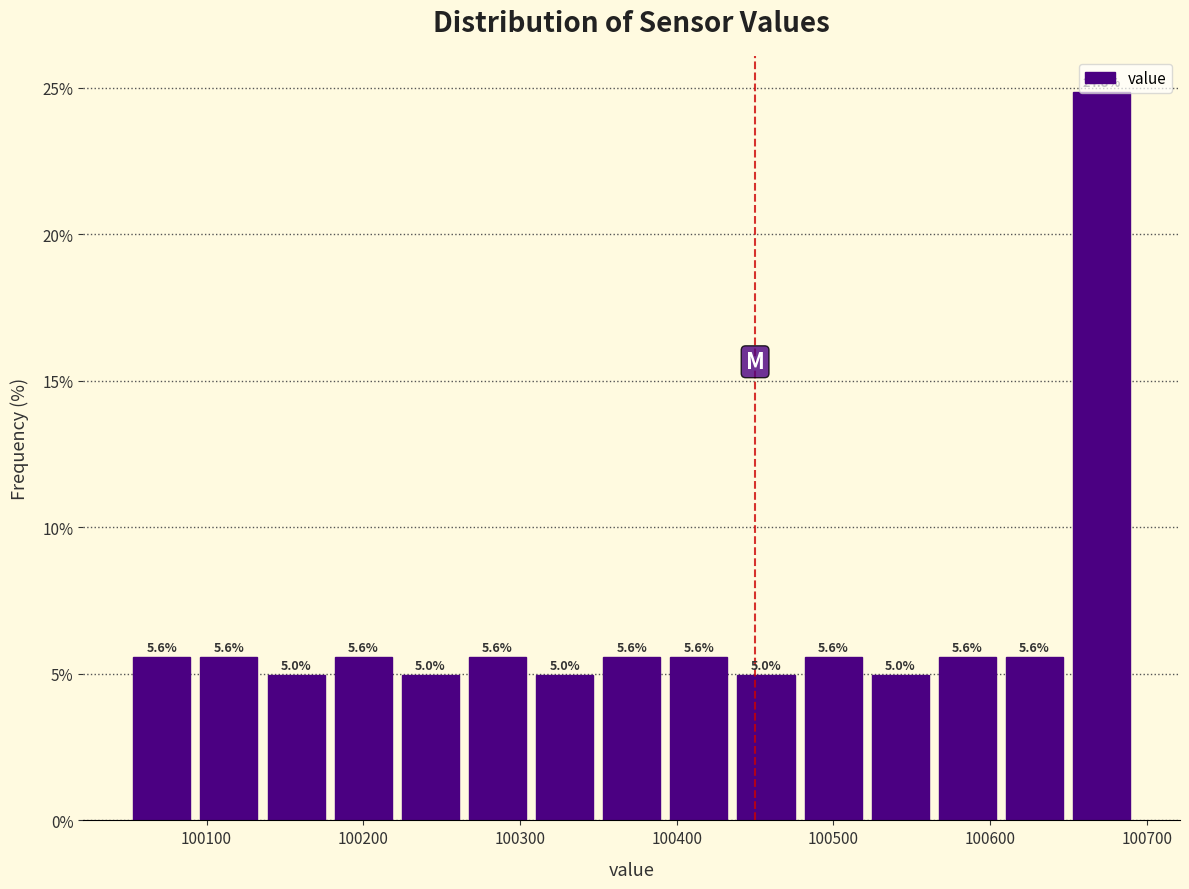

Reading left to right, transcribe this chart: for each bar, give the range it covers on the x-axis and its height. The bar edges are not printed on the chart, so give them approximately, as read against the axis.

100050 to 100090: 5.6
100090 to 100140: 5.6
100140 to 100180: 5.0
100180 to 100220: 5.6
100220 to 100260: 5.0
100260 to 100310: 5.6
100310 to 100350: 5.0
100350 to 100390: 5.6
100390 to 100440: 5.6
100440 to 100480: 5.0
100480 to 100520: 5.6
100520 to 100560: 5.0
100560 to 100610: 5.6
100610 to 100650: 5.6
100650 to 100690: 24.8